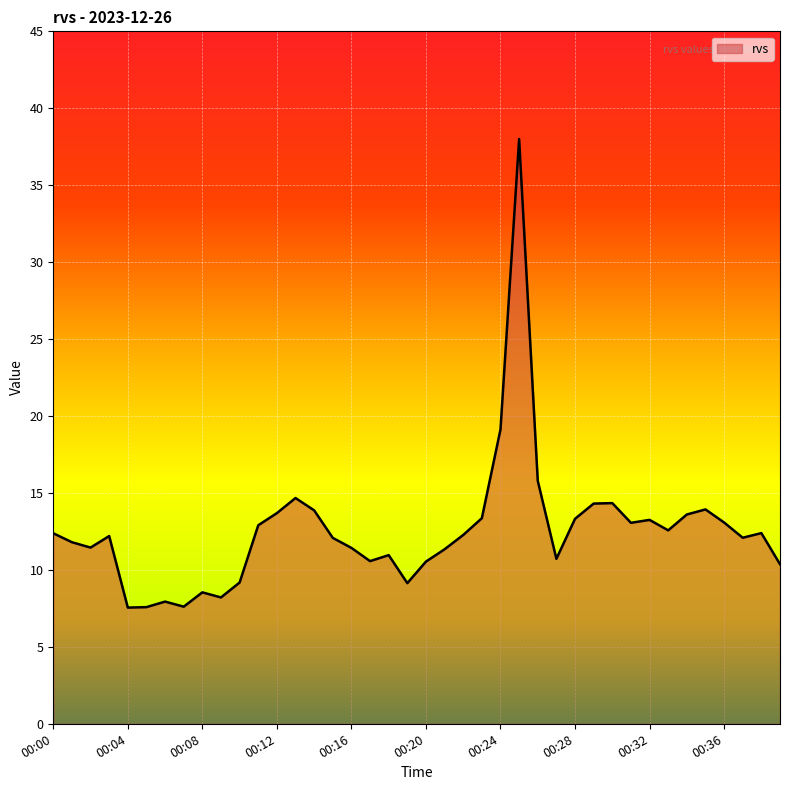

What is the maximum value shown in the chart?

38.0